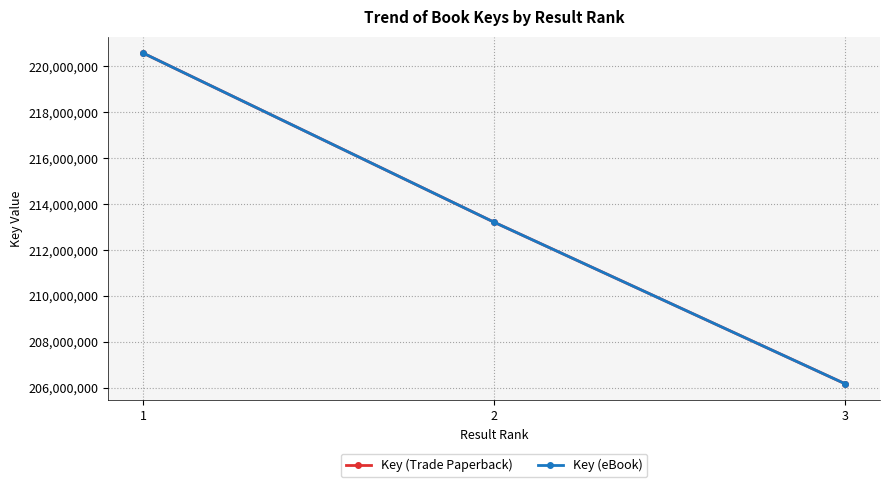

Is it true that Key (Trade Paperback) equals 220573564 at 1?

True